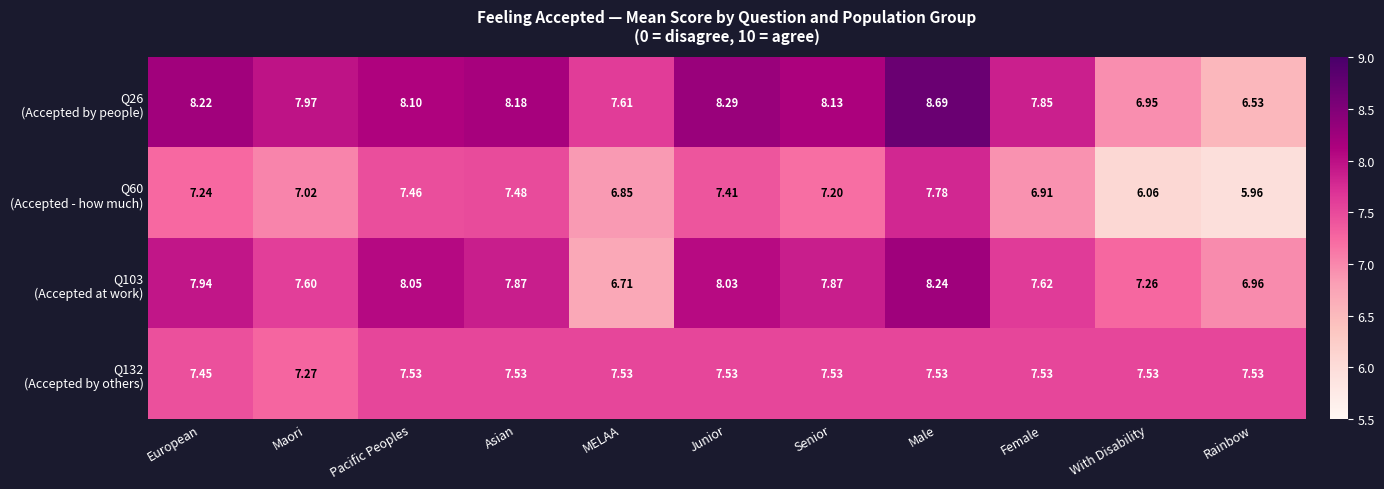

Which label corresponds to the smallest value in the chart?

Rainbow